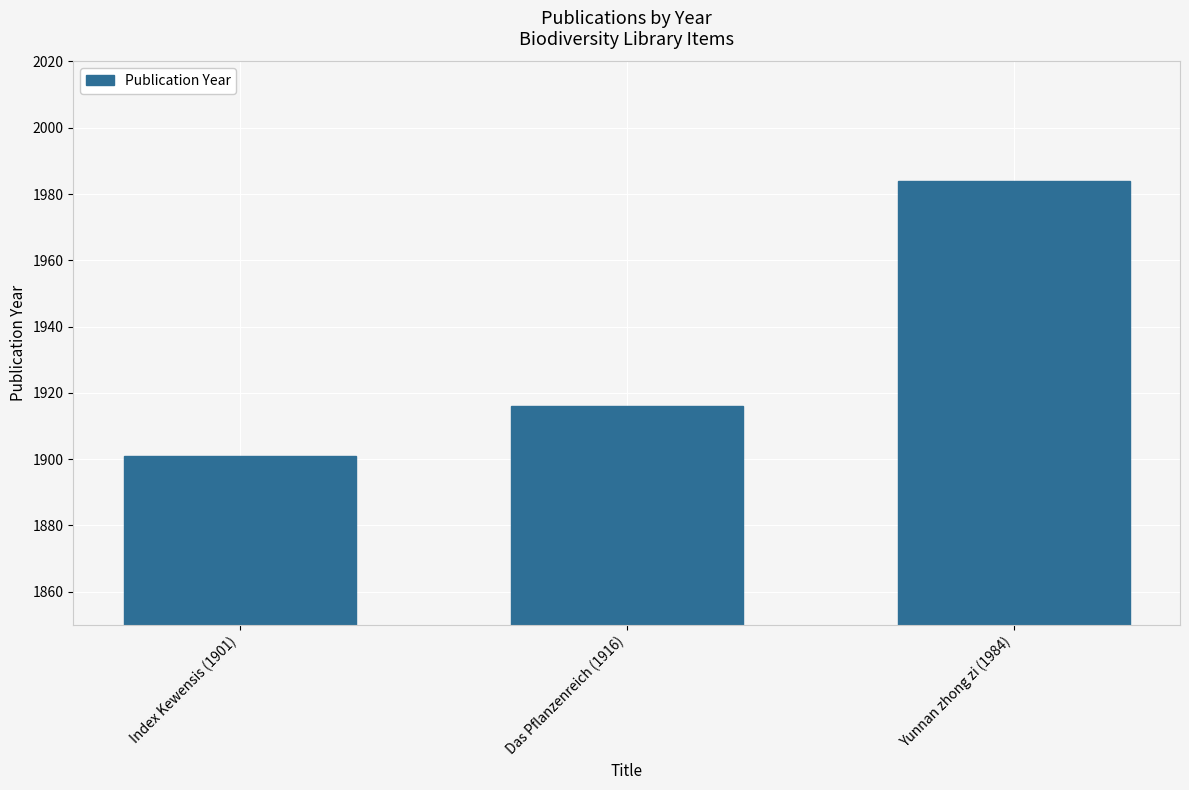

At which label is the value closest to 1942?

Das Pflanzenreich (1916)